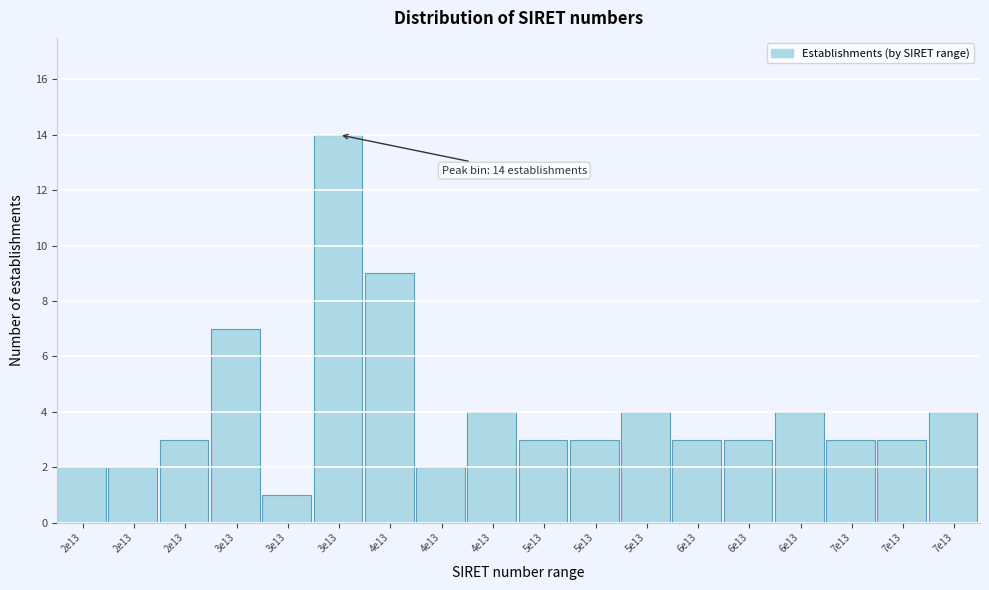

How many bars are there in total?

18